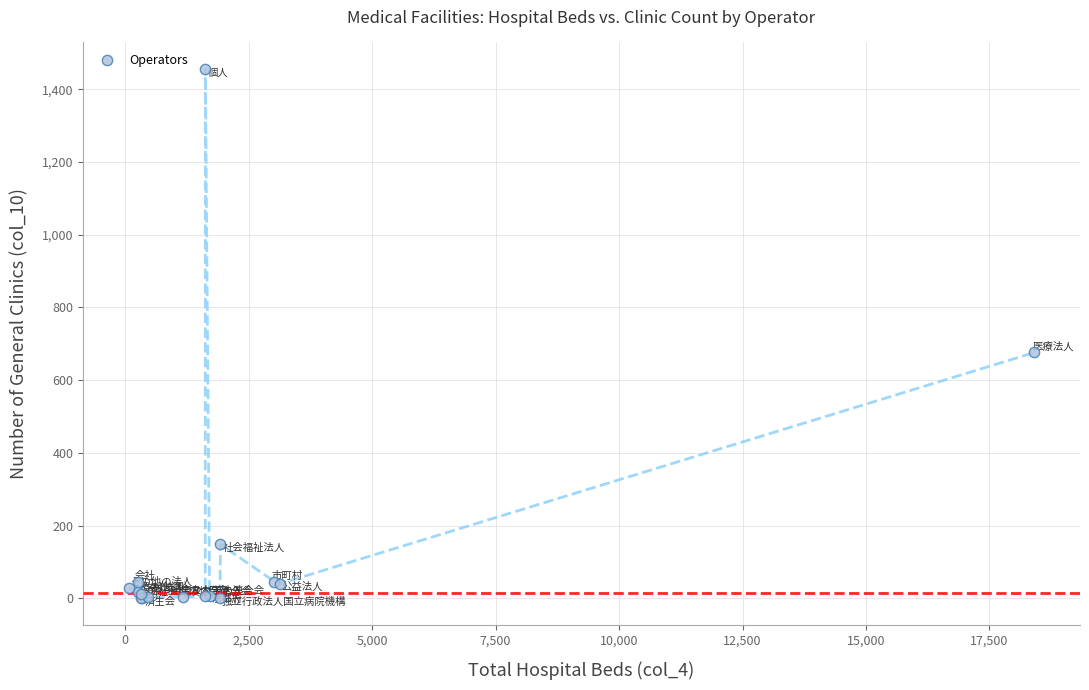

What Y value in the scatter plot is closest to 728?

676